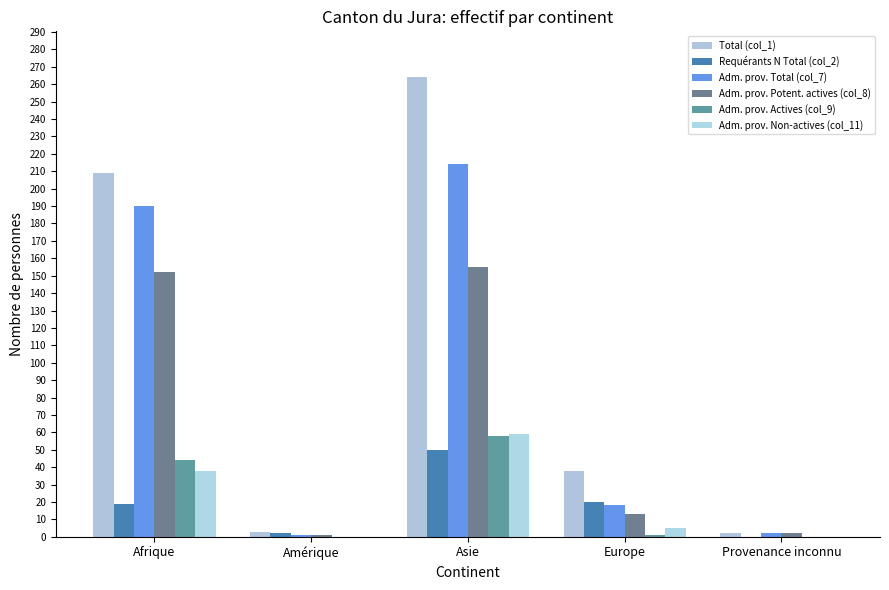

At which label is Adm. prov. Potent. actives (col_8) closest to 78?

Europe